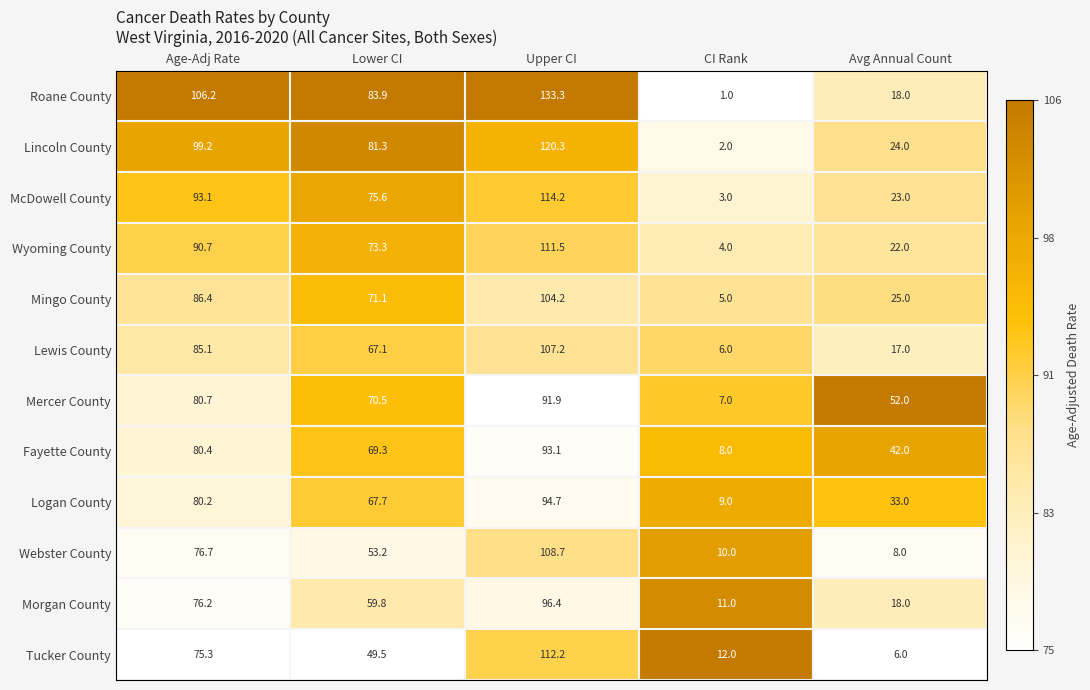

Is it true that Fayette County equals 162.5 at Upper CI?

False